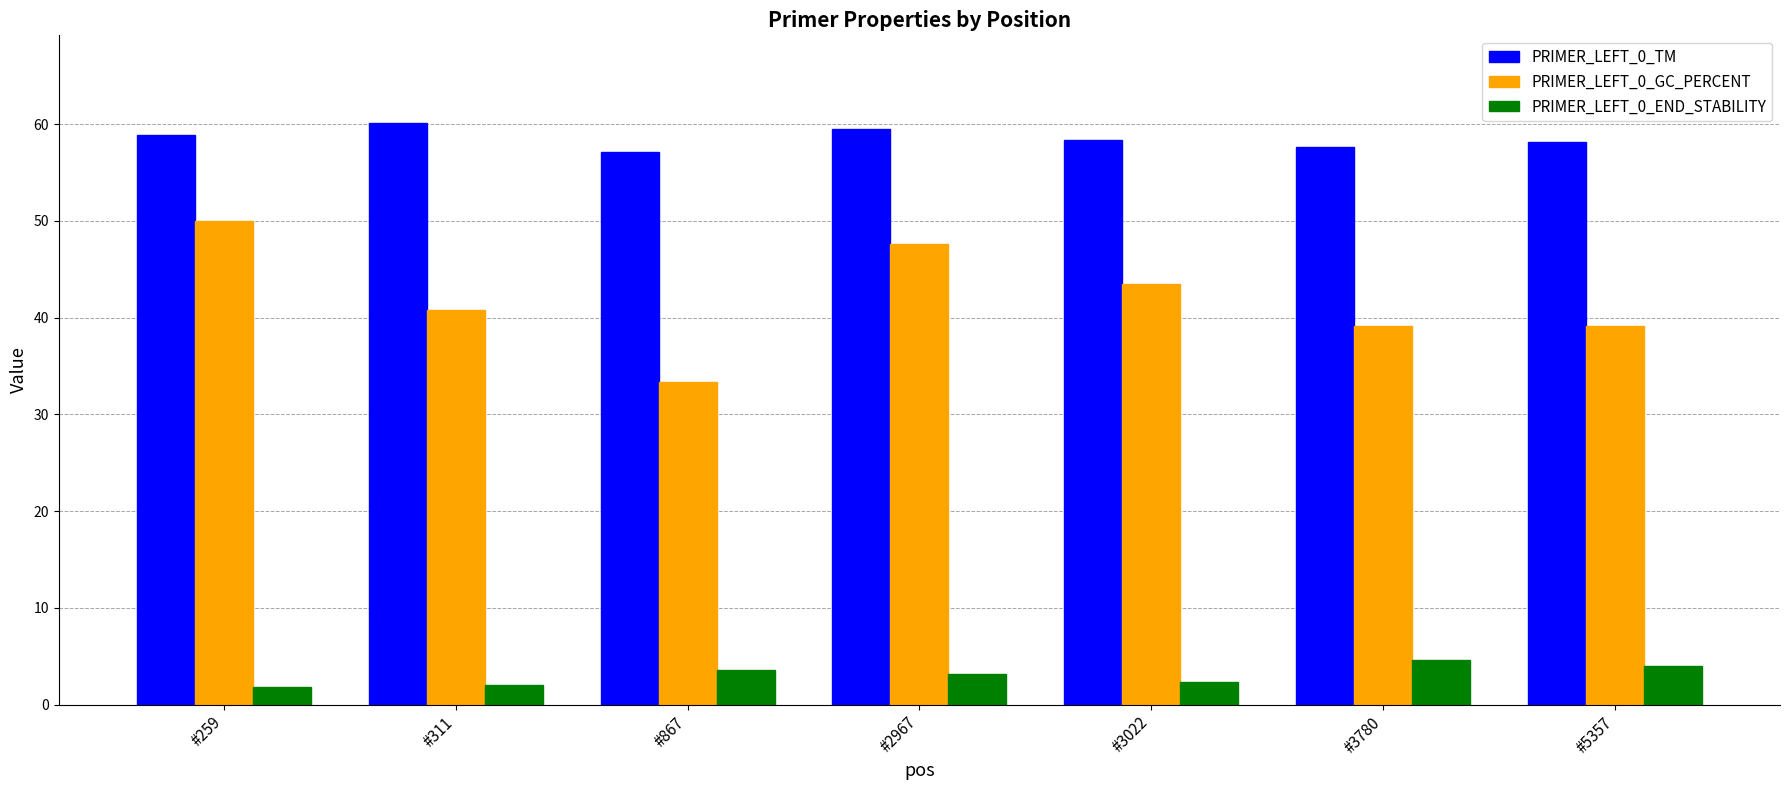

List the series in order of their overall mean, highest first.

PRIMER_LEFT_0_TM, PRIMER_LEFT_0_GC_PERCENT, PRIMER_LEFT_0_END_STABILITY